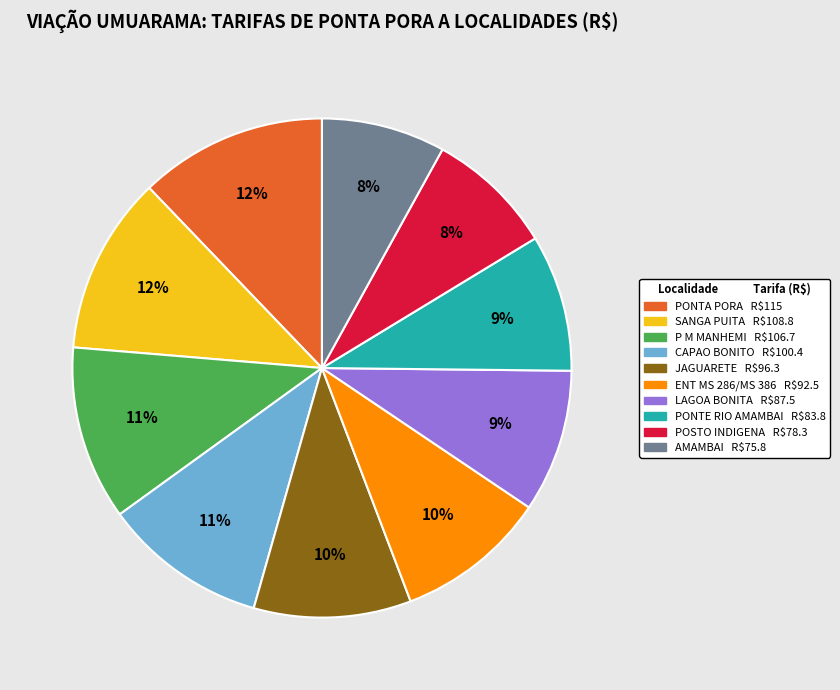

To the nearest percent, what is the average slice percentage?

10%